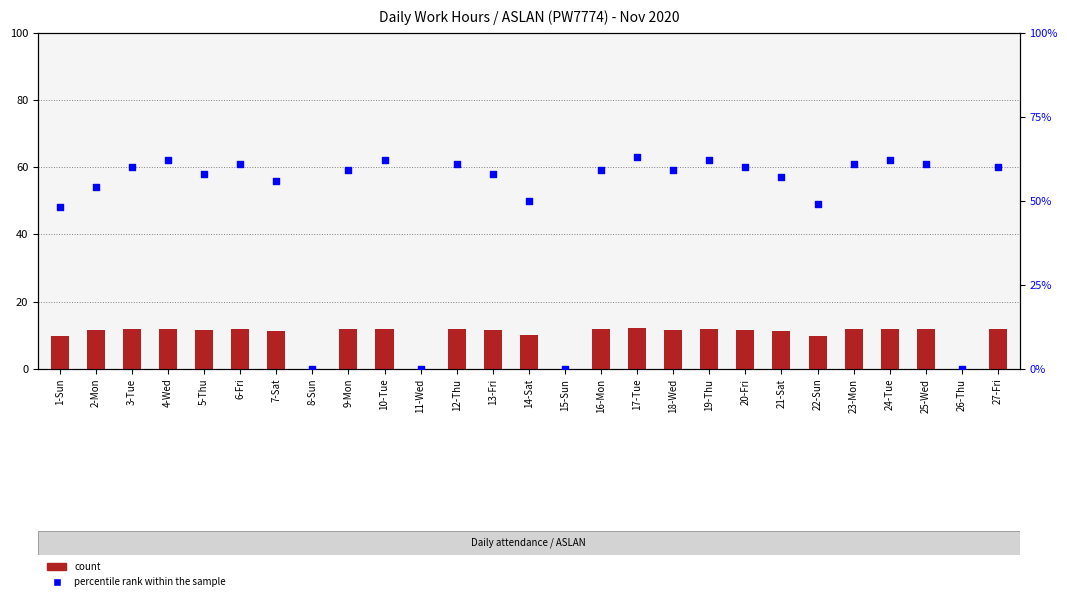

At which category is the sum across all series the highest?

17-Tue